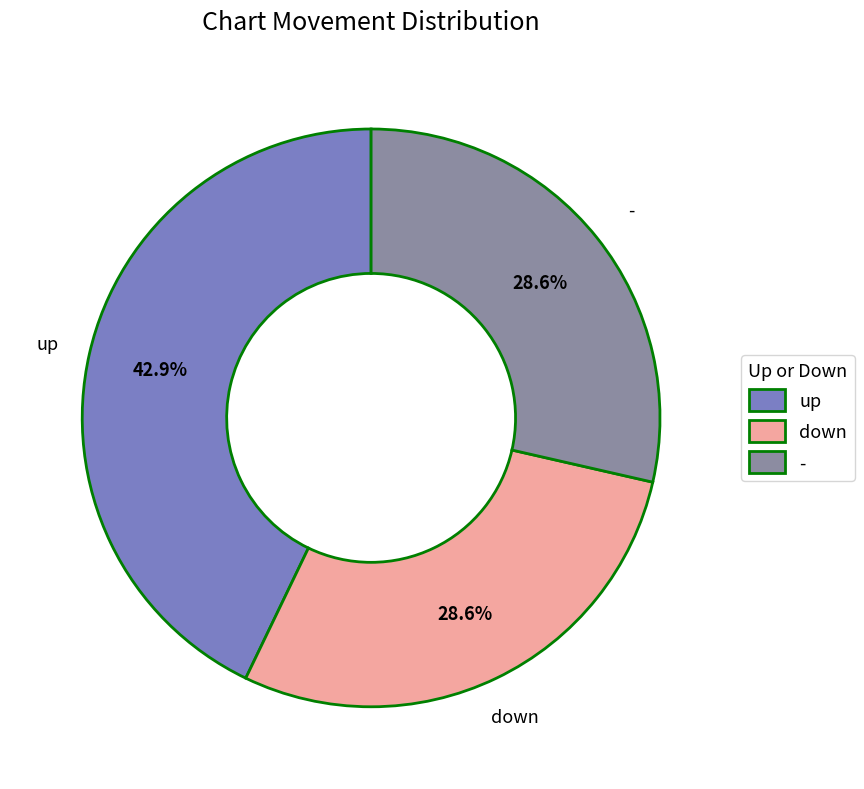

What is the ratio of the value at - to the value at down?

1.0